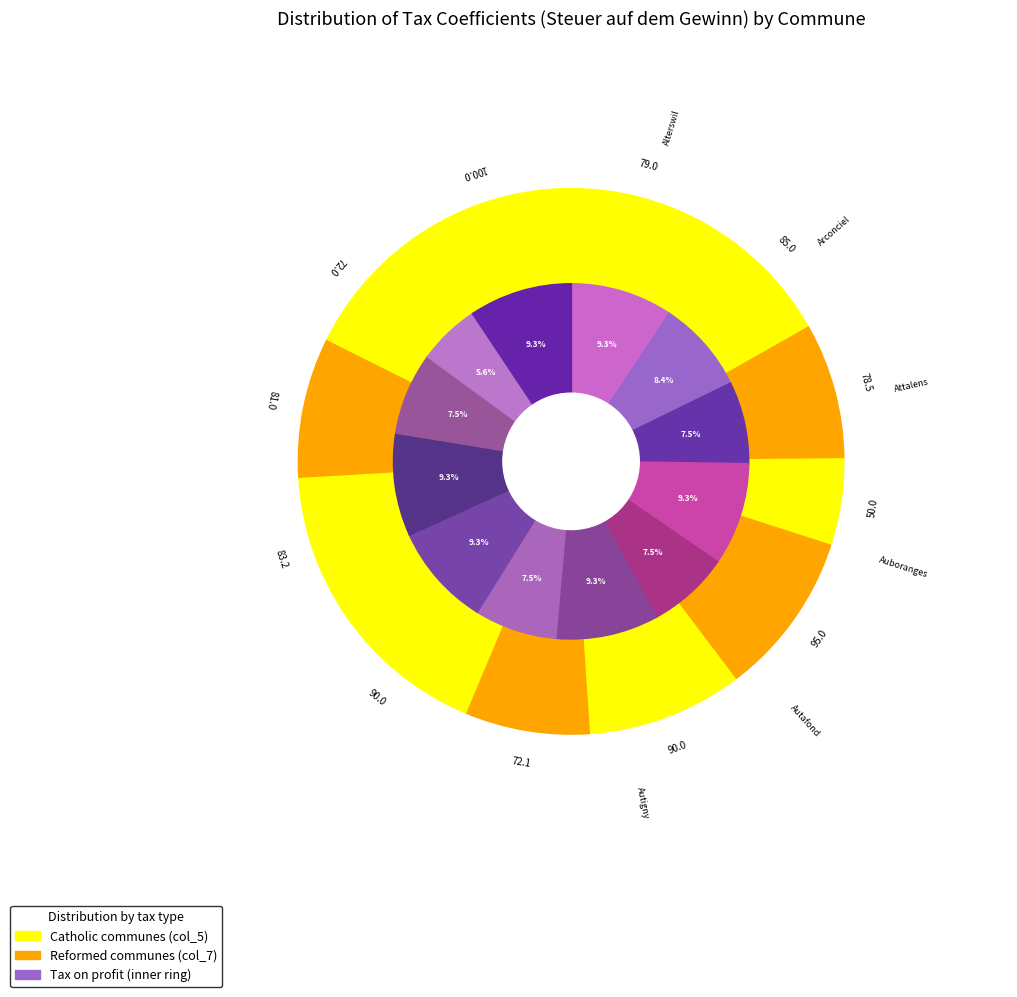

True or false: Attalens accounts for 1% of the total.

False